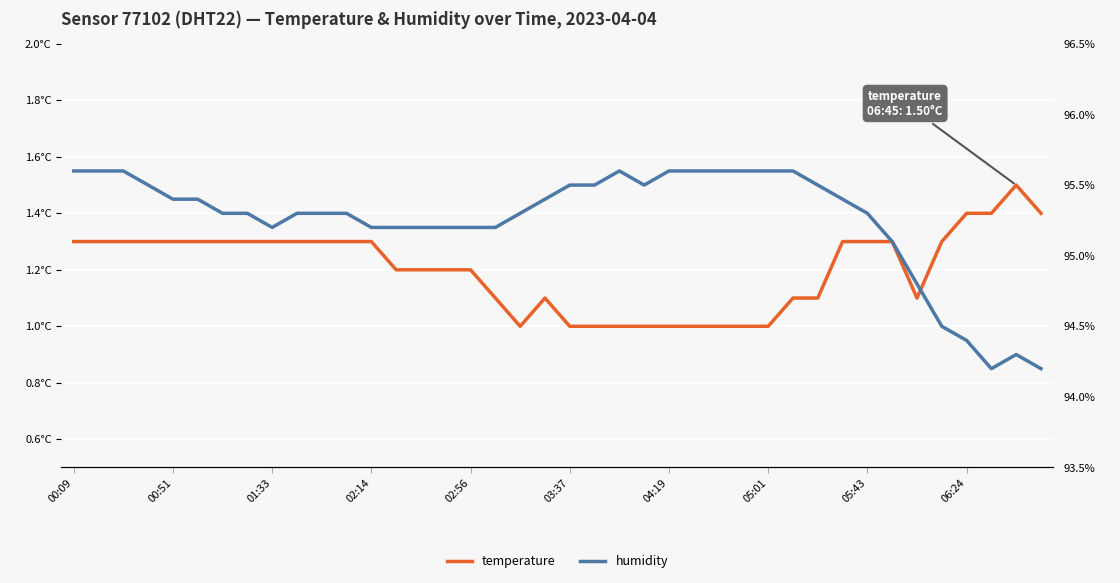

Does the chart display data point markers on the line(s)?

No